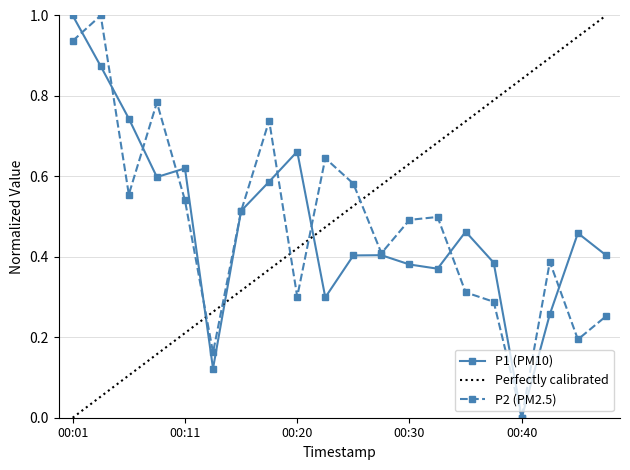

Which series has the largest total across all categories?

P2